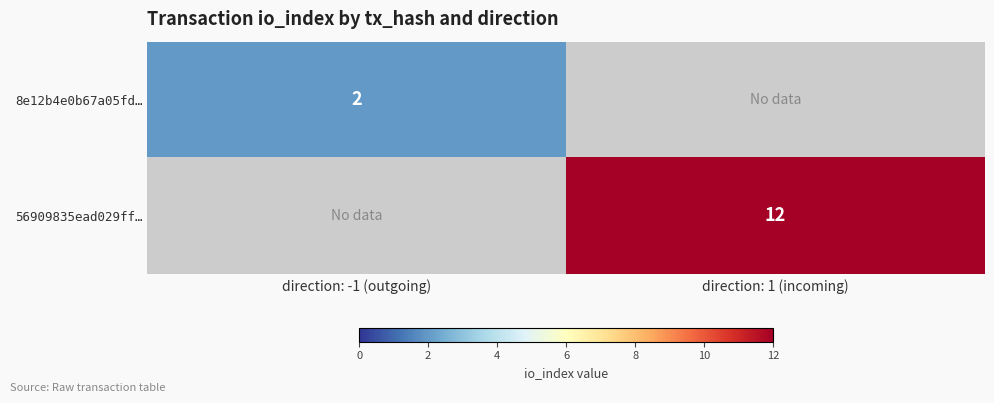

The 8e12b4e0b67a05fd… series shows 2 at direction: -1 (outgoing). True or false?

True